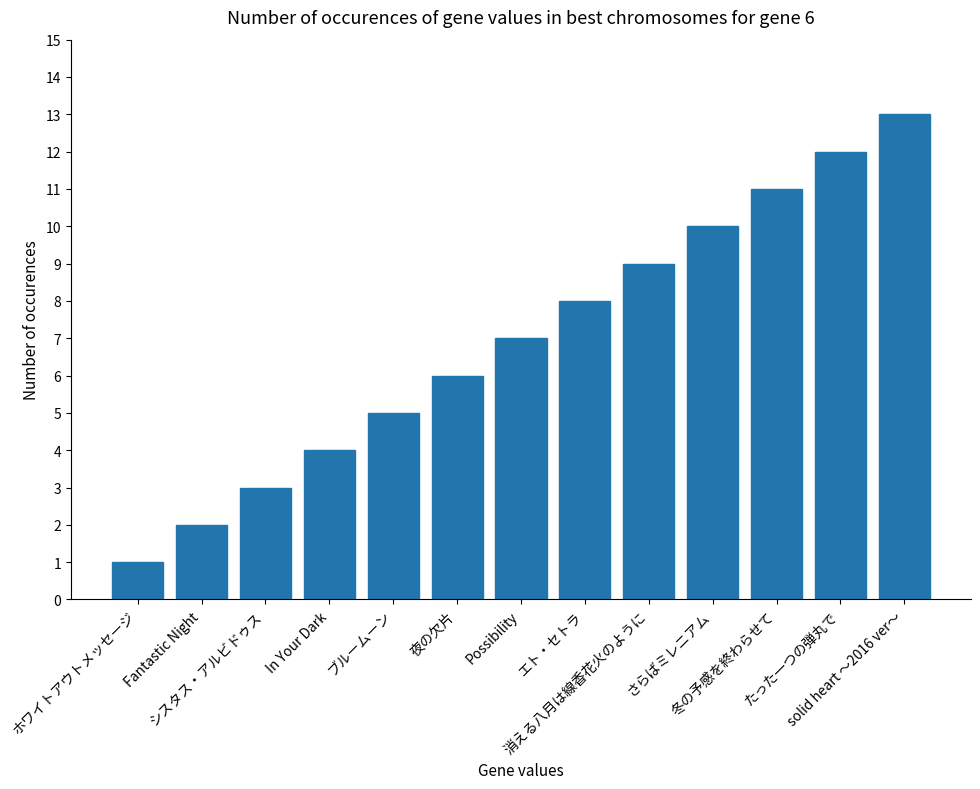

Which label corresponds to the largest value in the chart?

solid heart ～2016 ver～